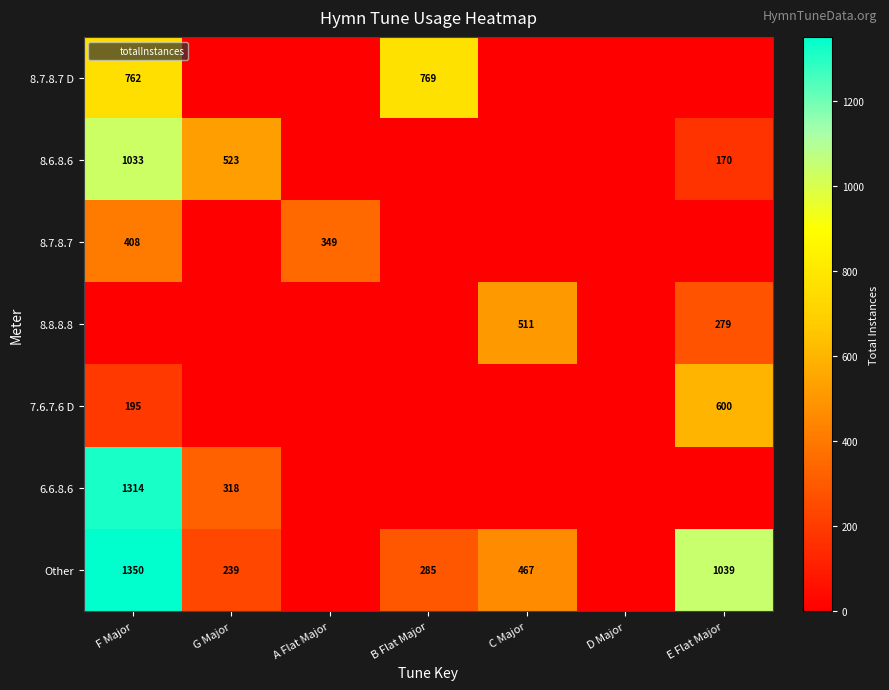

What is the total value across all series at G Major?

1080